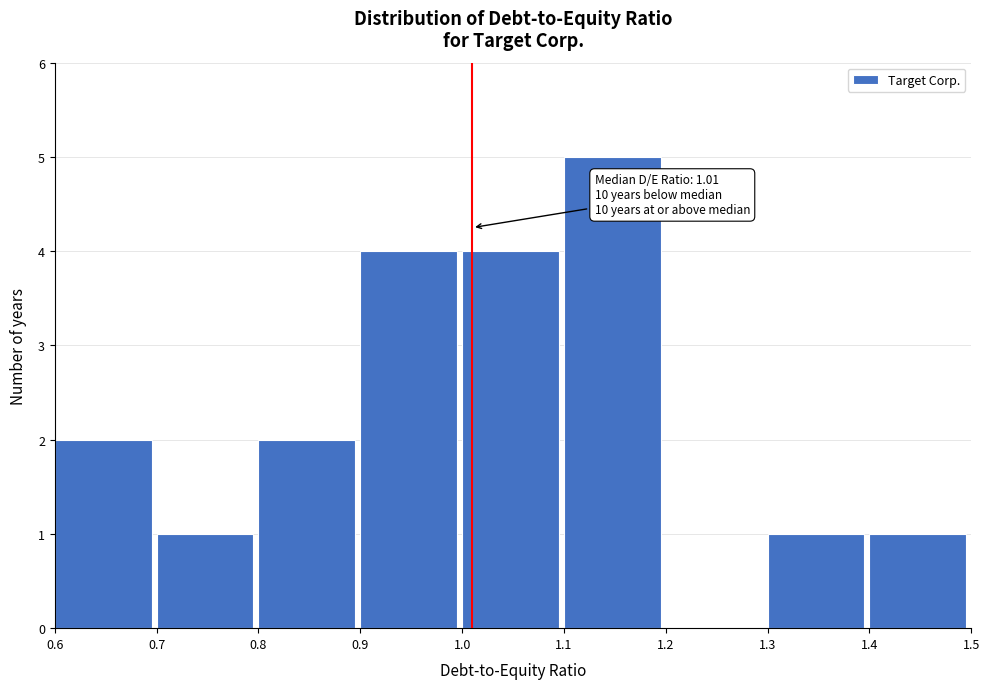

Over which range of the x-axis is the bar tallest?

1.1 to 1.2